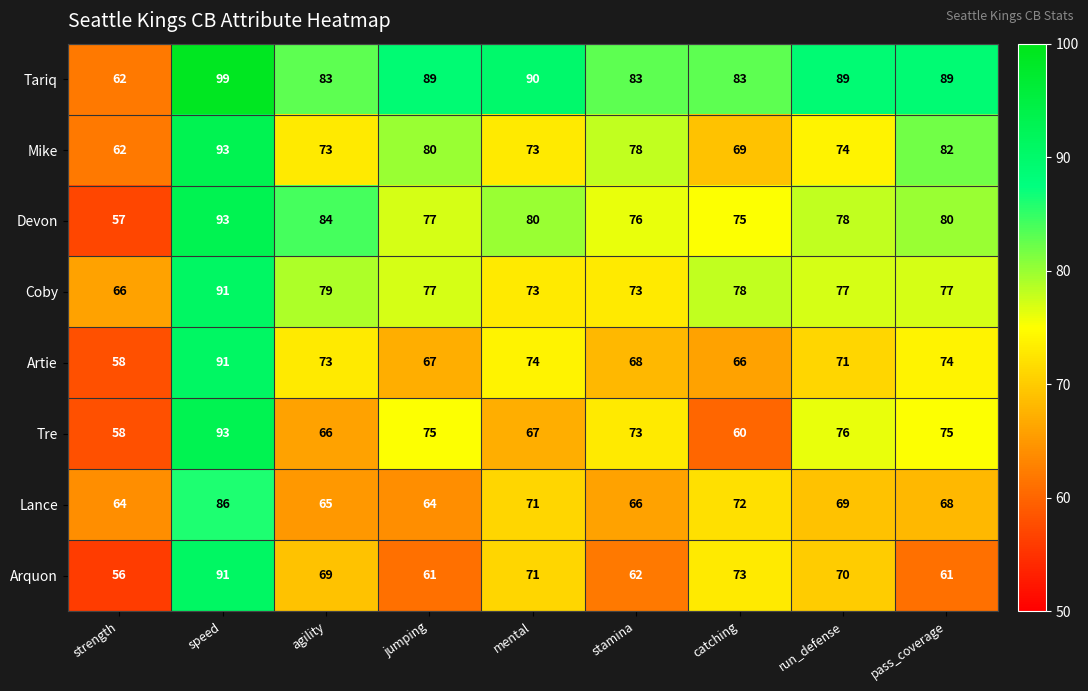

What is the lowest value of the Lance series?

64